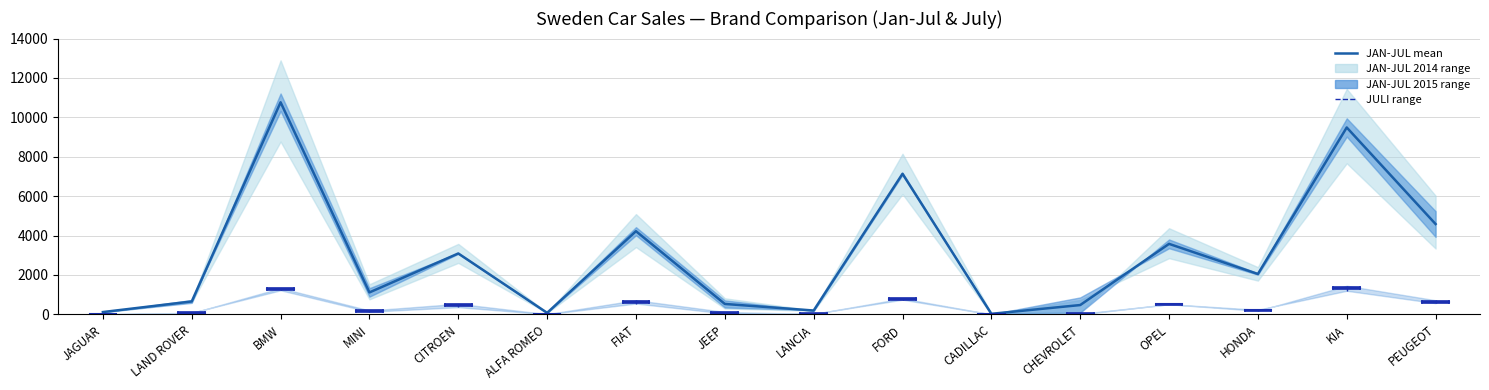

List the labels in order of value, smallest first.

CADILLAC, ALFA ROMEO, JAGUAR, LANCIA, CHEVROLET, JEEP, LAND ROVER, MINI, HONDA, CITROEN, OPEL, FIAT, PEUGEOT, FORD, KIA, BMW